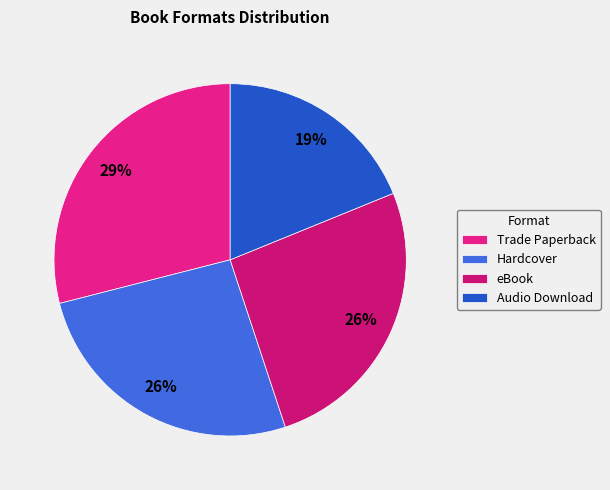

Rank the categories by value from highest to lowest.

Trade Paperback, Hardcover, eBook, Audio Download